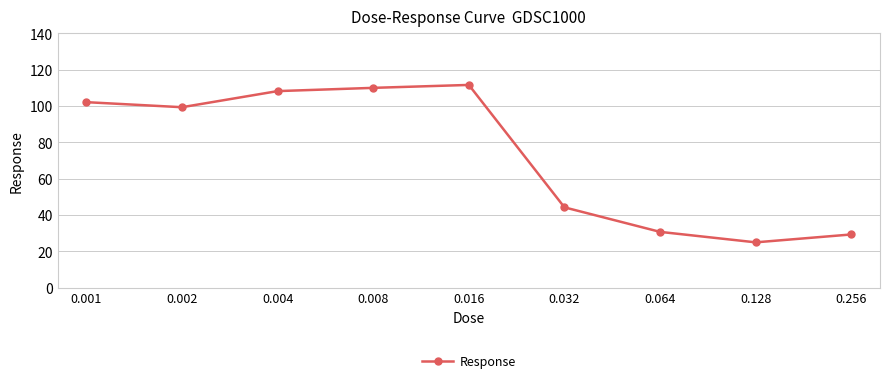

Does the chart display data point markers on the line(s)?

Yes